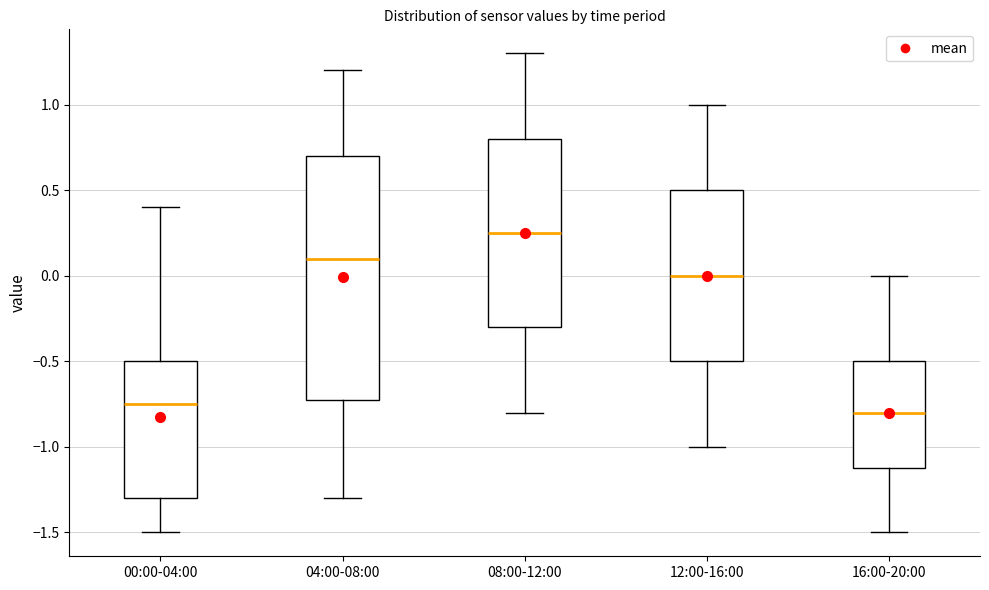

Which box's median line is the lowest?

16:00-20:00